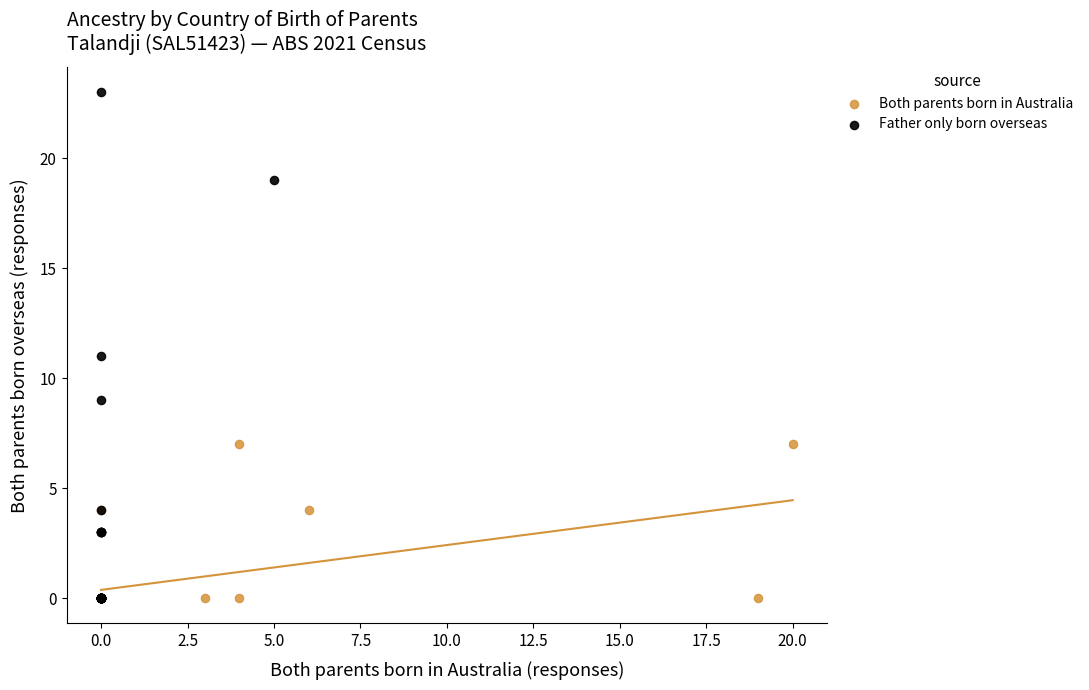

Which series has the largest Y range (max minus min)?

Father only born overseas